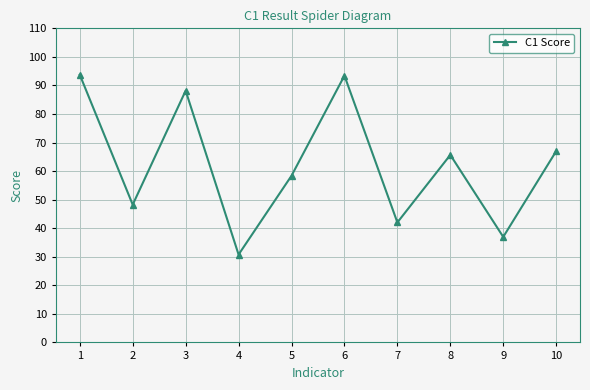

How many lines are shown in the chart?

1